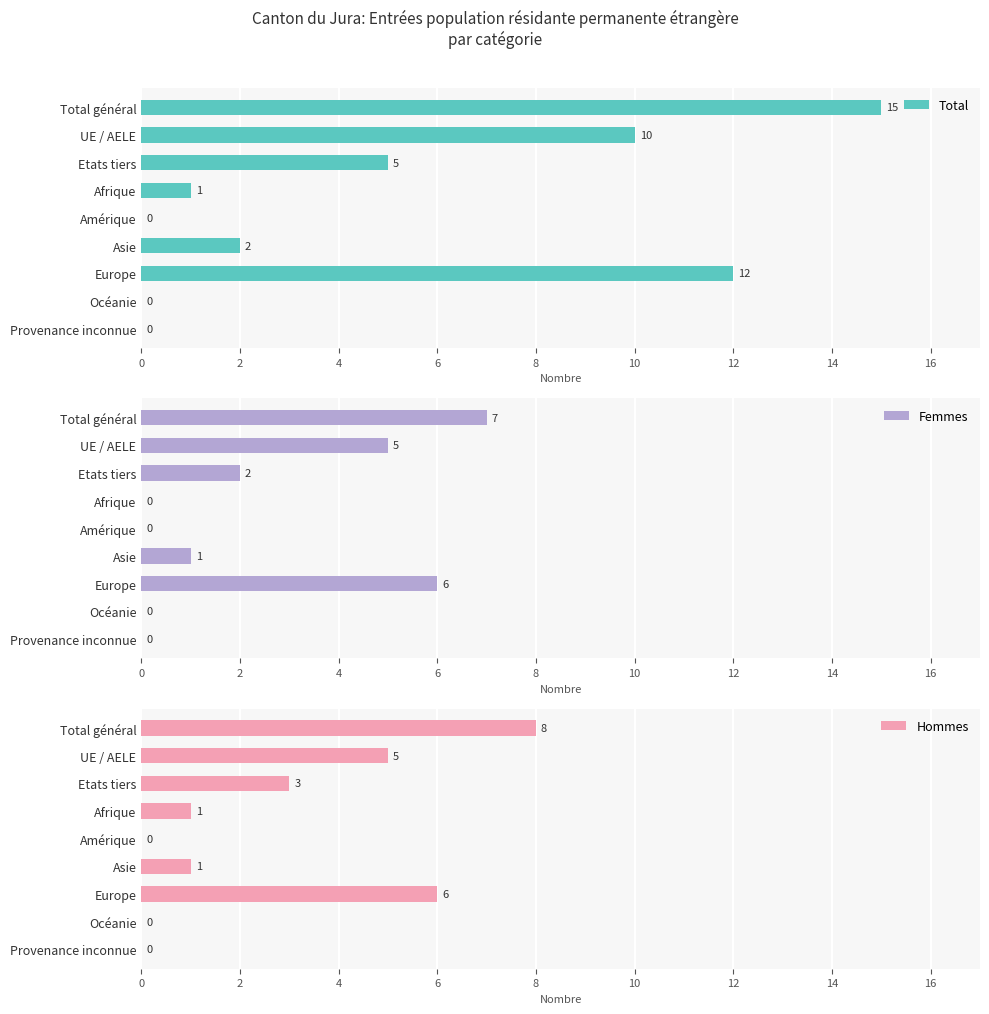

What is the maximum value for Total?

15